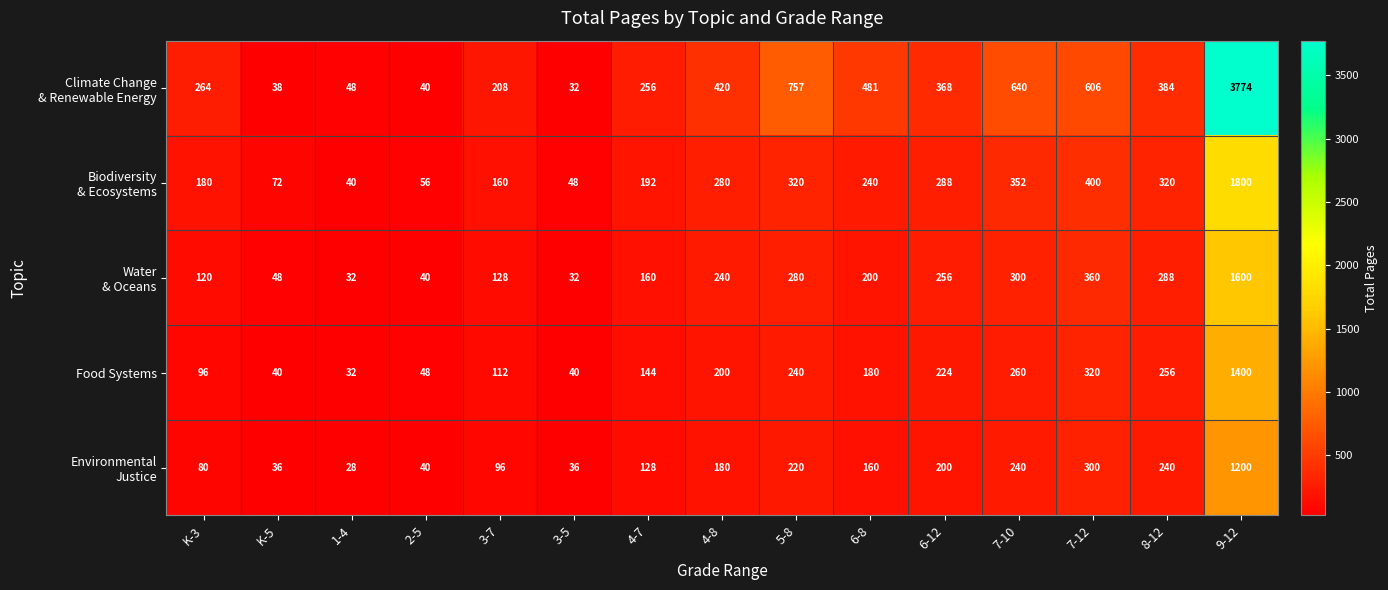

Which label corresponds to the largest value in the chart?

9-12